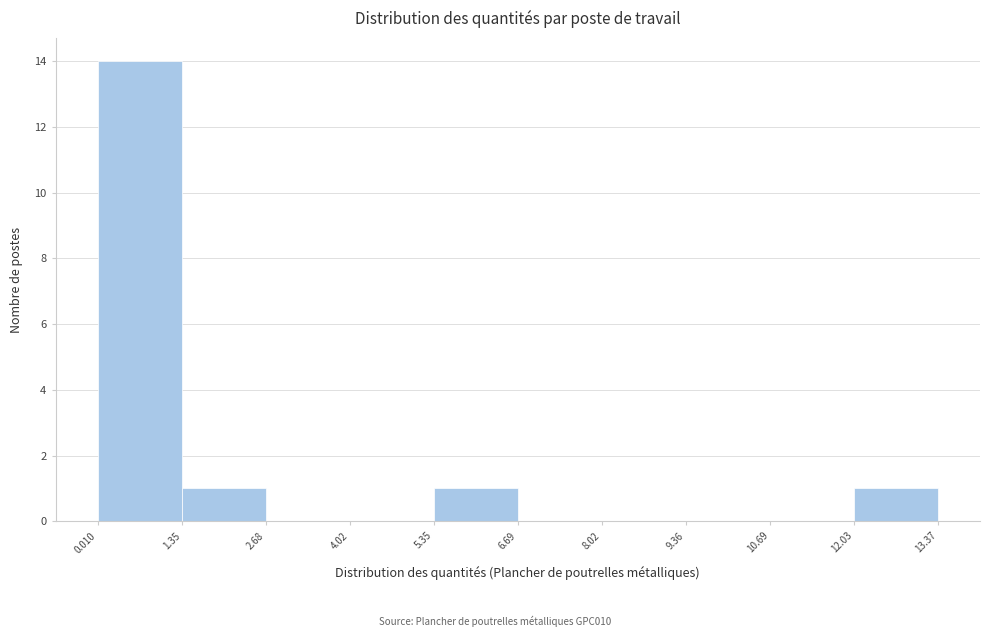

Reading left to right, list every bar in this chart as the range it spans on the x-axis followed by its height. The values are not printed on the chart, so give them approximately, as read against the axis.

0.010 to 1.35: 14
1.35 to 2.68: 1
2.68 to 4.02: 0
4.02 to 5.35: 0
5.35 to 6.69: 1
6.69 to 8.02: 0
8.02 to 9.36: 0
9.36 to 10.69: 0
10.69 to 12.03: 0
12.03 to 13.37: 1